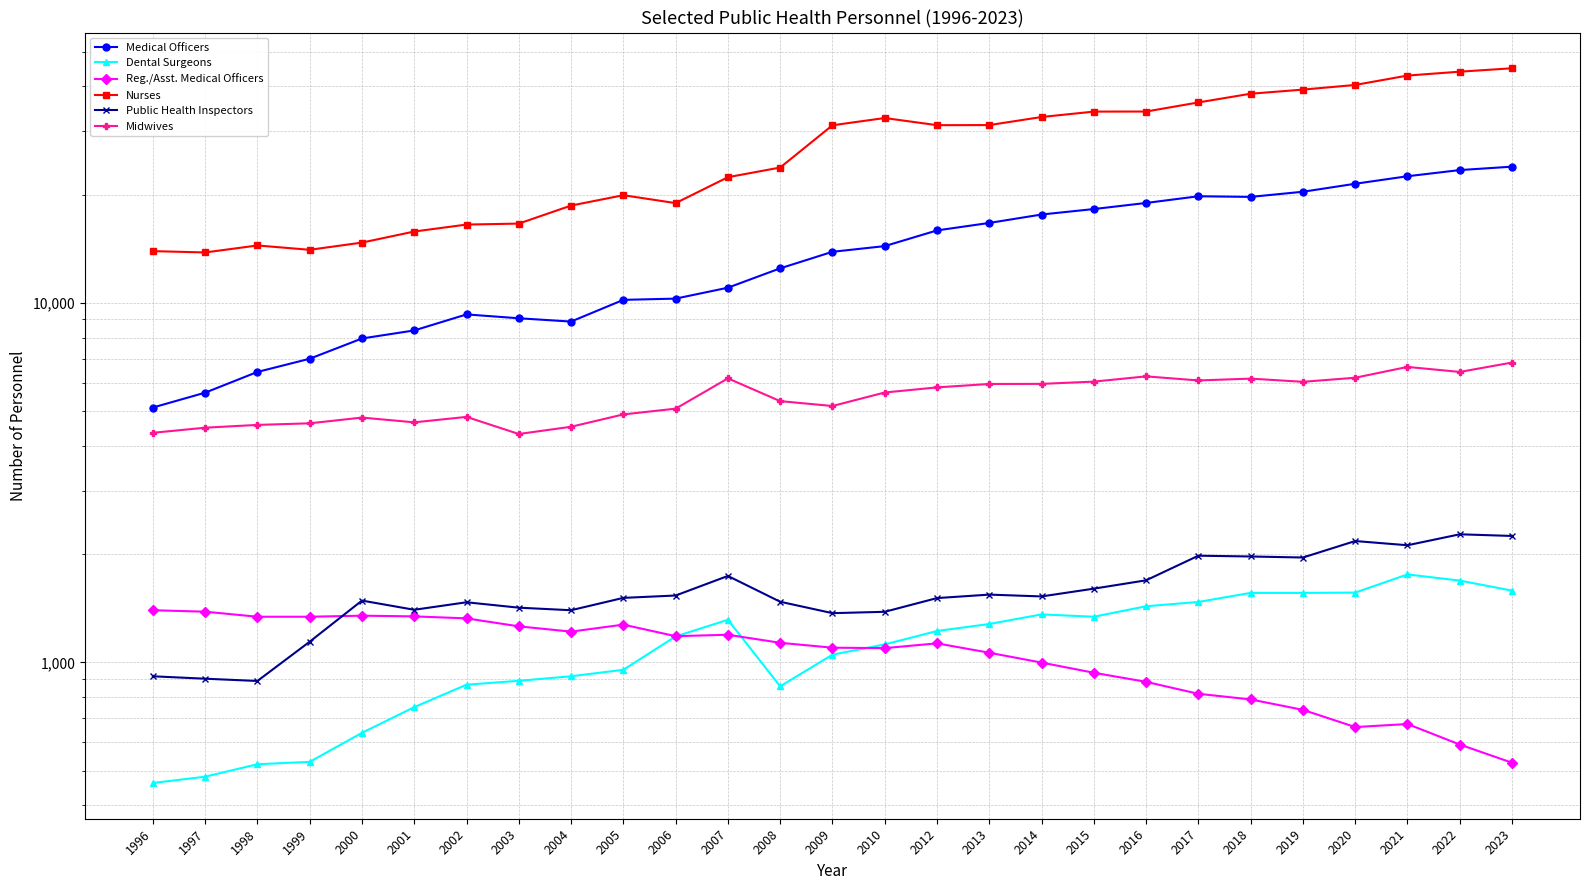

Reading left to right, extract all data points from this chart.

Medical Officers: 5117	5628	6427	6994	7963	8384	9290	9063	8874	10198	10279	11023	12479	13874	14388	15910	16690	17615	18243	18968	19800	19720	20381	21450	22509	23416	23934
Dental Surgeons: 462	481	521	529	637	751	867	889	915	954	1181	1314	858	1051	1122	1223	1279	1360	1340	1433	1473	1561	1561	1564	1757	1689	1584
Reg./Asst. Medical Officers: 1397	1384	1340	1340	1349	1343	1326	1260	1218	1274	1183	1194	1134	1099	1096	1130	1064	999	936	883	818	789	738	661	674	591	526
Nurses: 13933	13815	14448	14052	14716	15797	16517	16621	18654	19934	18950	22370	23800	31198	32680	31218	31235	32893	34051	34069	36111	38186	39204	40391	42894	43974	44944
Public Health Inspectors: 915	901	888	1142	1486	1401	1470	1420	1397	1512	1535	1740	1475	1371	1383	1510	1544	1526	1604	1692	1981	1971	1958	2176	2118	2272	2248
Midwives: 4352	4497	4578	4625	4798	4654	4819	4319	4524	4896	5080	6167	5331	5167	5634	5821	5950	5954	6041	6247	6086	6158	6033	6193	6637	6427	6825